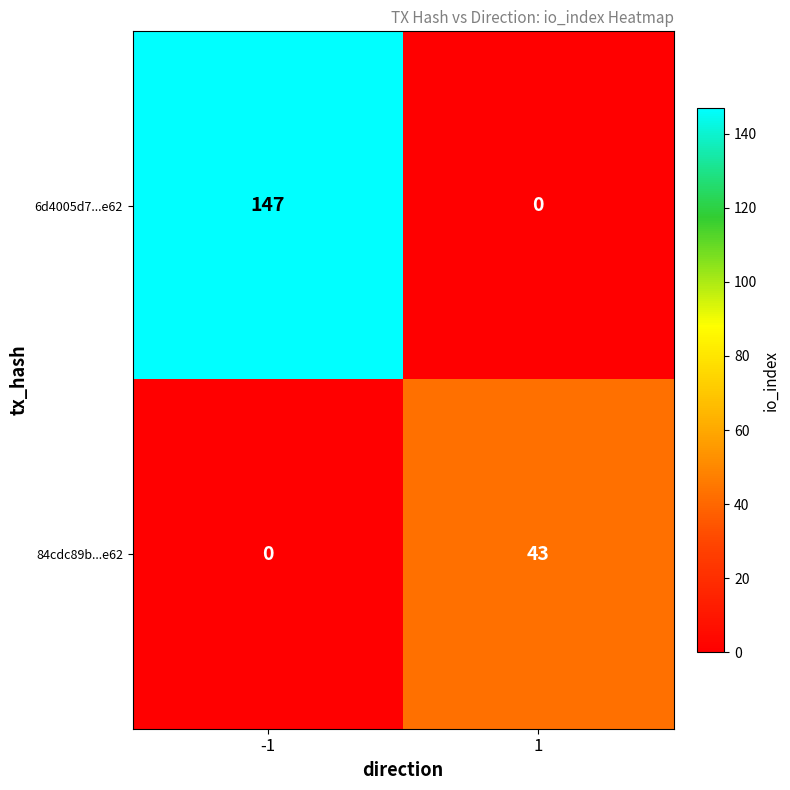

What is the sum of all 6d4005d7...e62 values?

147